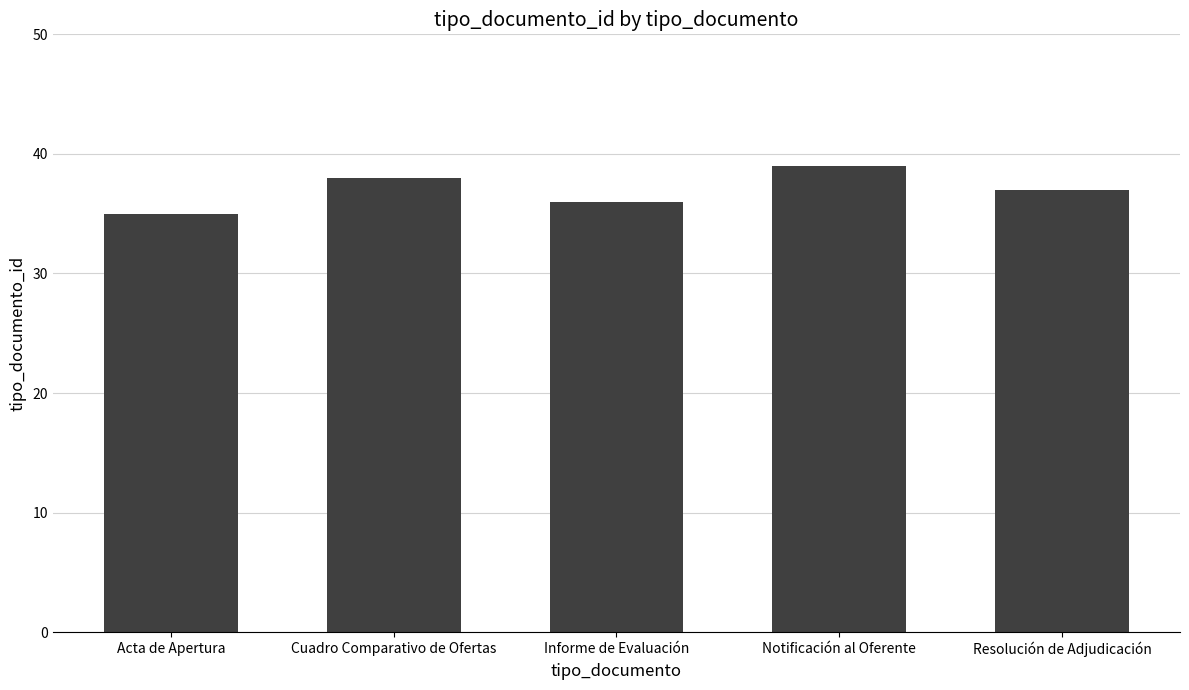

How many data points does each series have?

5